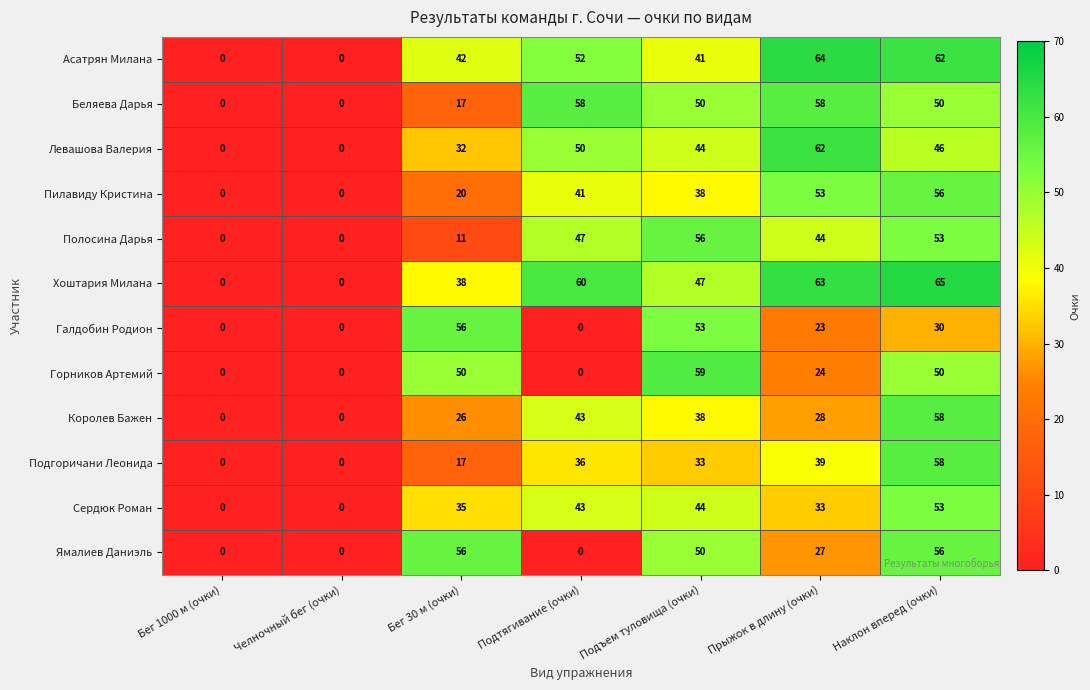

What is the greatest value displayed?

65